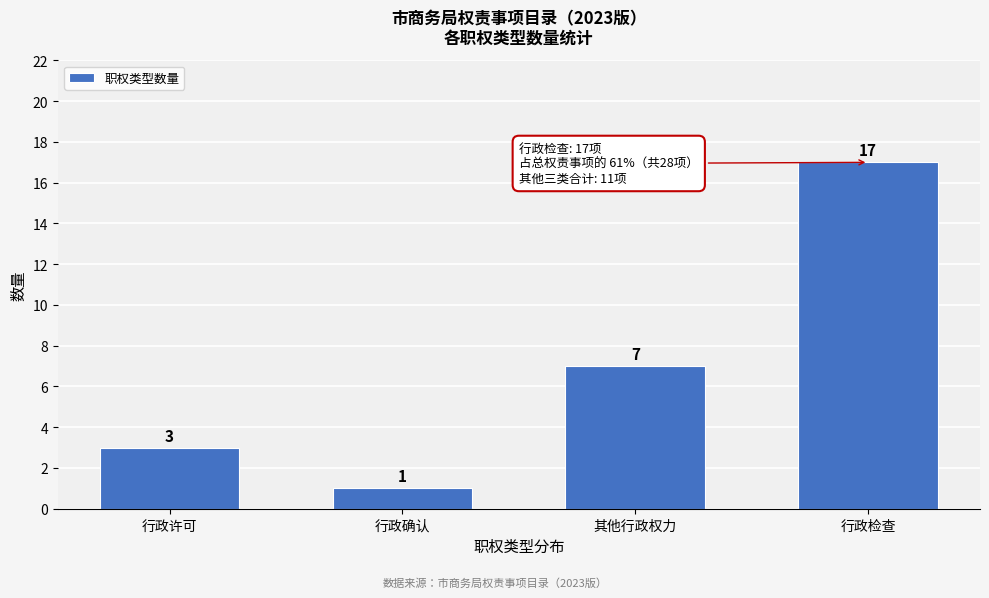

Reading left to right, transcribe all the data shown in this chart.

行政许可=3	行政确认=1	其他行政权力=7	行政检查=17